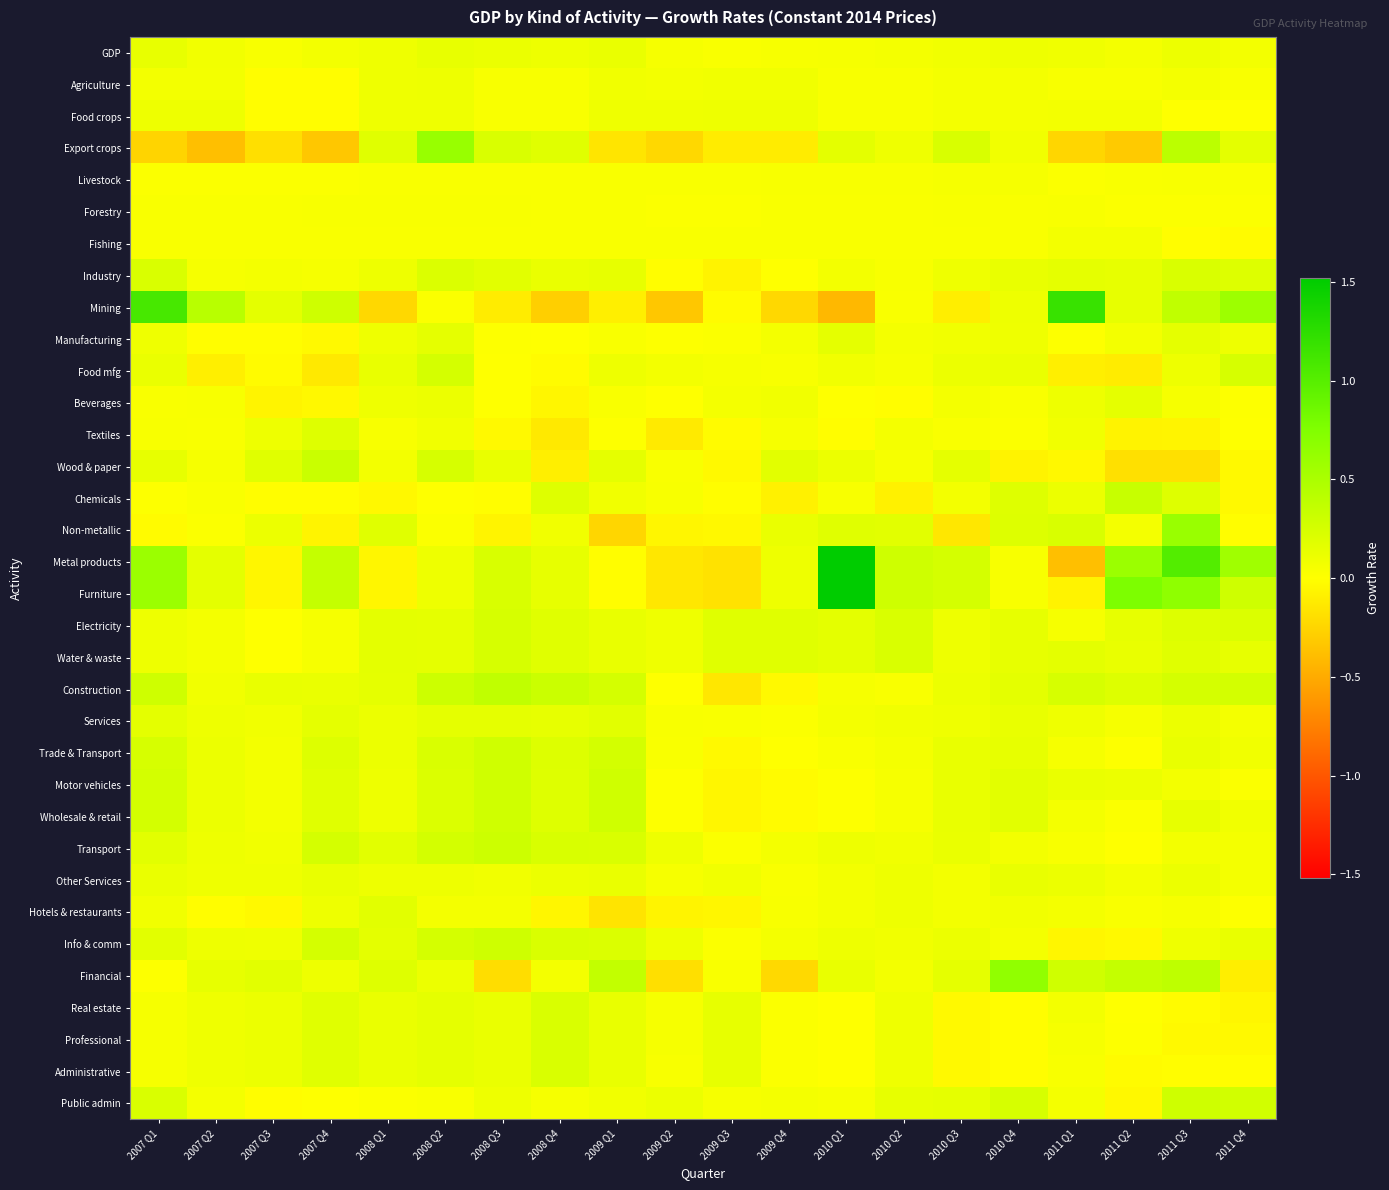

At 2009 Q3, list the series in order from smallest to largest.

Metal products, Furniture, Construction, Export crops, Industry, Motor vehicles, Wholesale & retail, Hotels & restaurants, Non-metallic, Wood & paper, Trade & Transport, Mining, Textiles, Chemicals, Forestry, Manufacturing, Transport, Info & comm, Livestock, Fishing, Services, Financial, GDP, Food mfg, Public admin, Beverages, Agriculture, Other Services, Food crops, Real estate, Professional, Administrative, Electricity, Water & waste